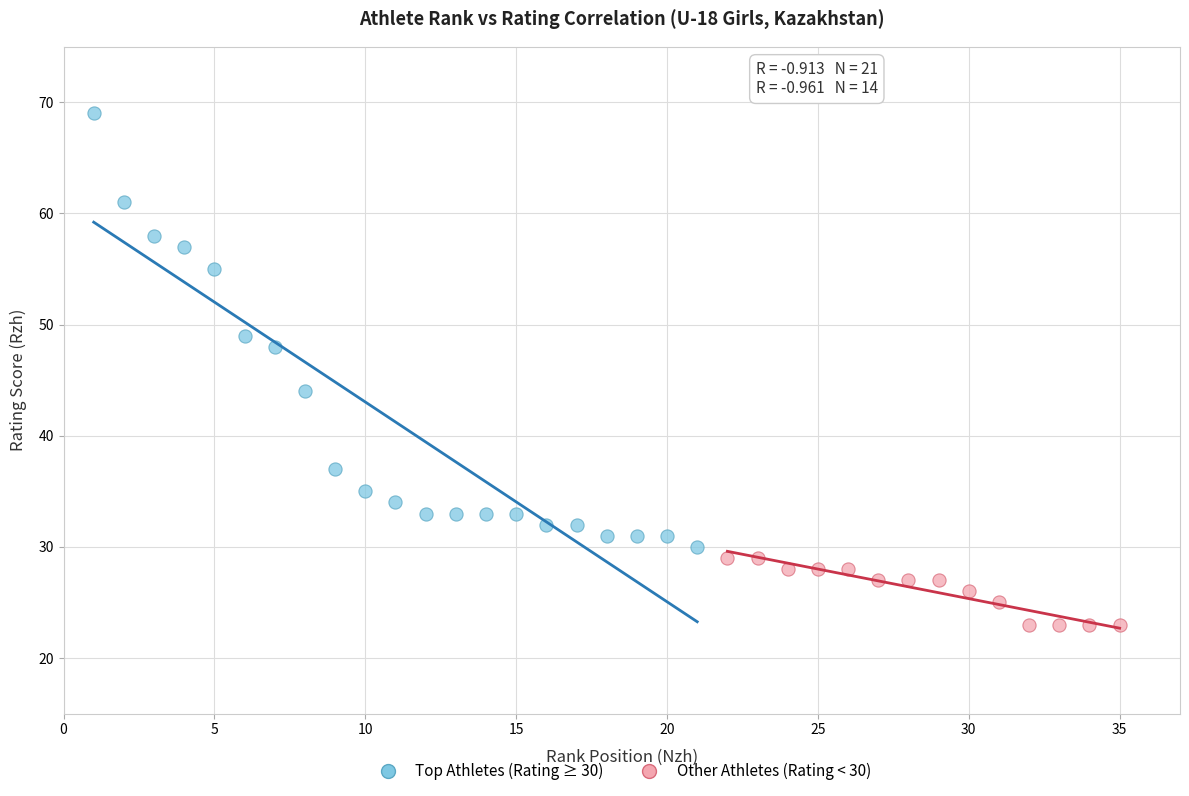

Which series reaches the maximum Y coordinate?

Top Athletes (Rating ≥ 30)